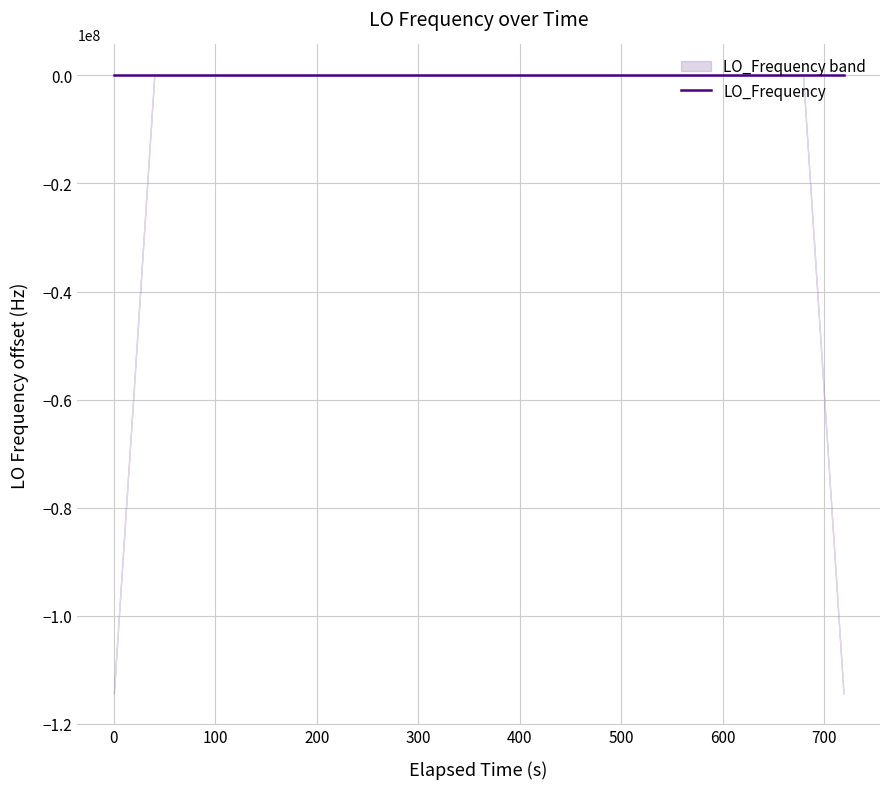

How many values are above zero?

22